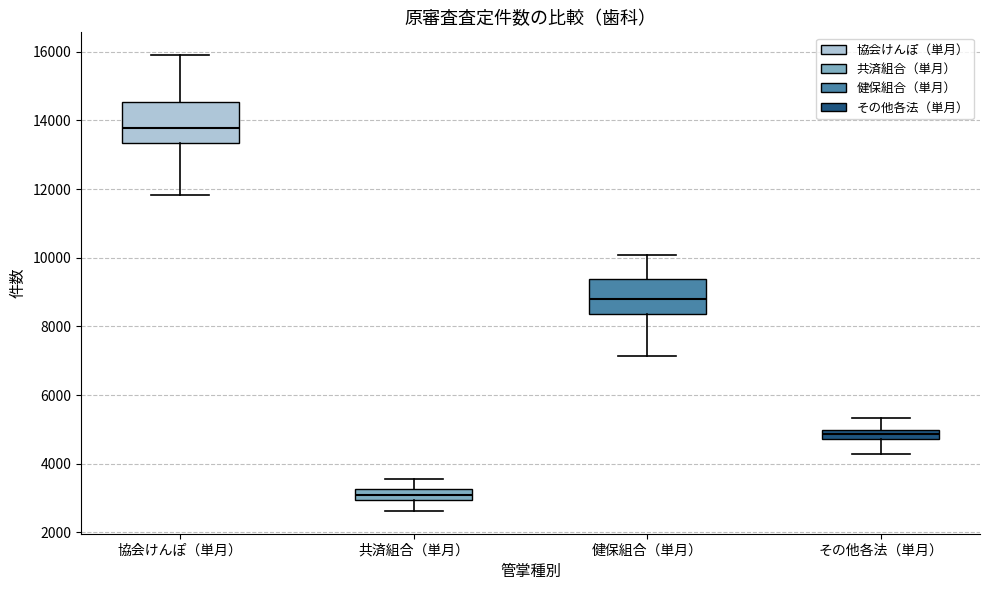

Which box has the highest median line?

協会けんぽ（単月）